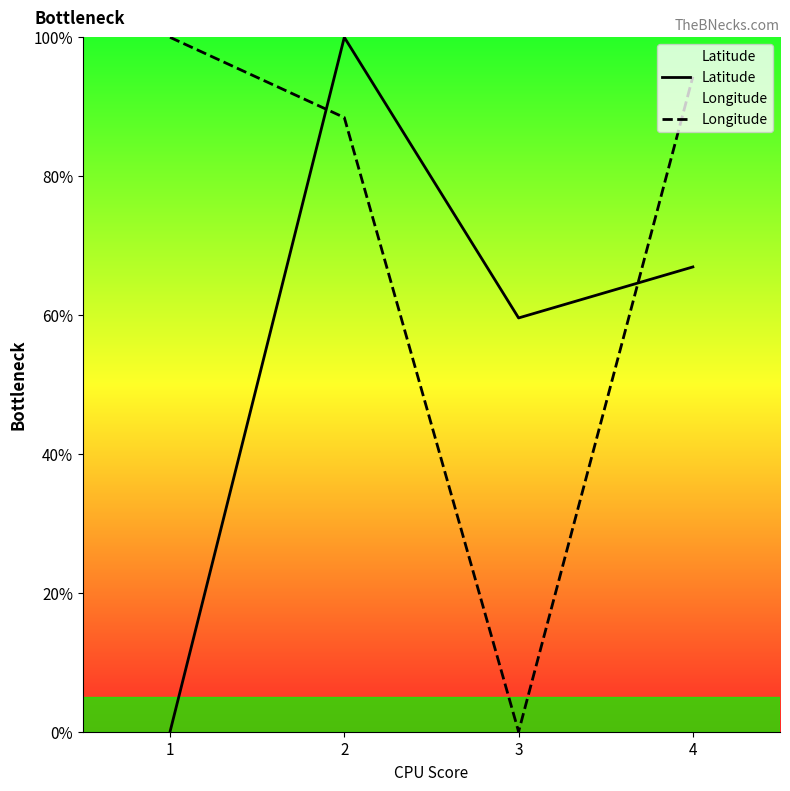

How many values in Longitude are above zero?

3